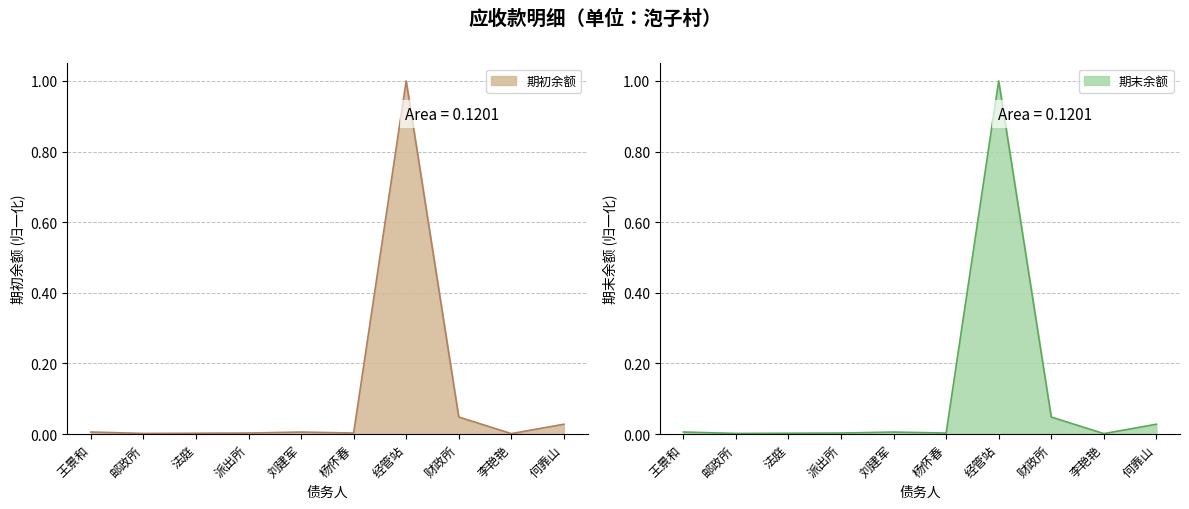

What are all the series names shown in the legend?

期初余额, 期末余额